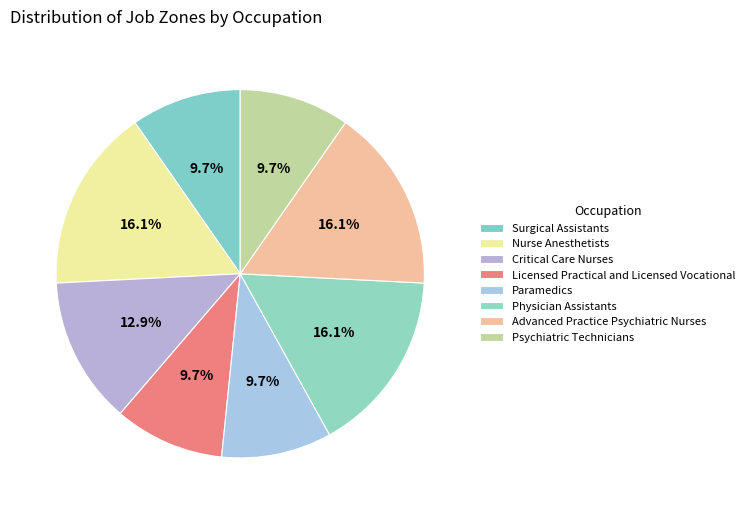

What portion of the pie excludes Physician Assistants?

83.9%